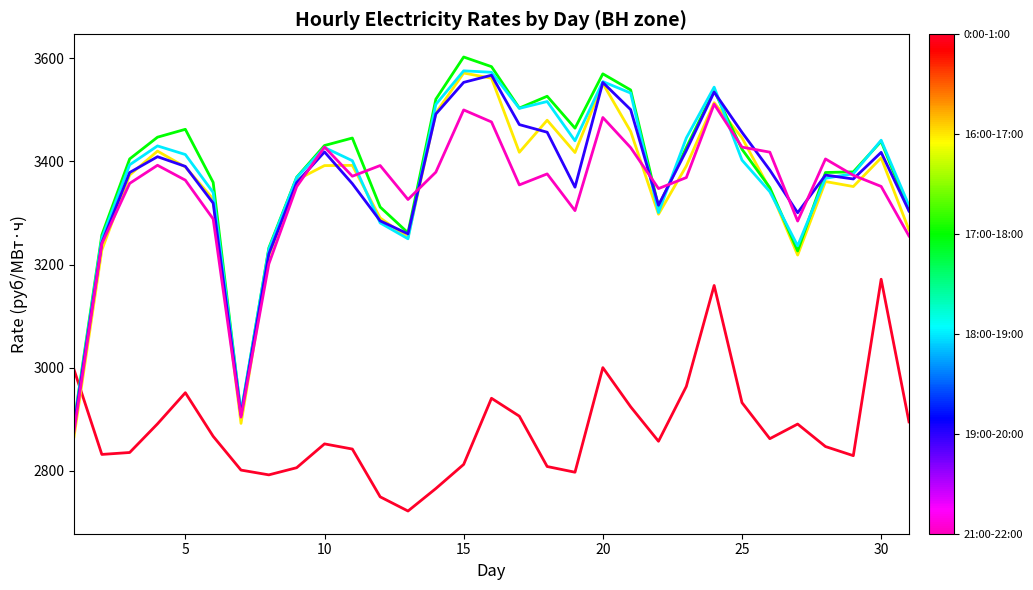

What is the maximum value shown in the chart?

3602.2